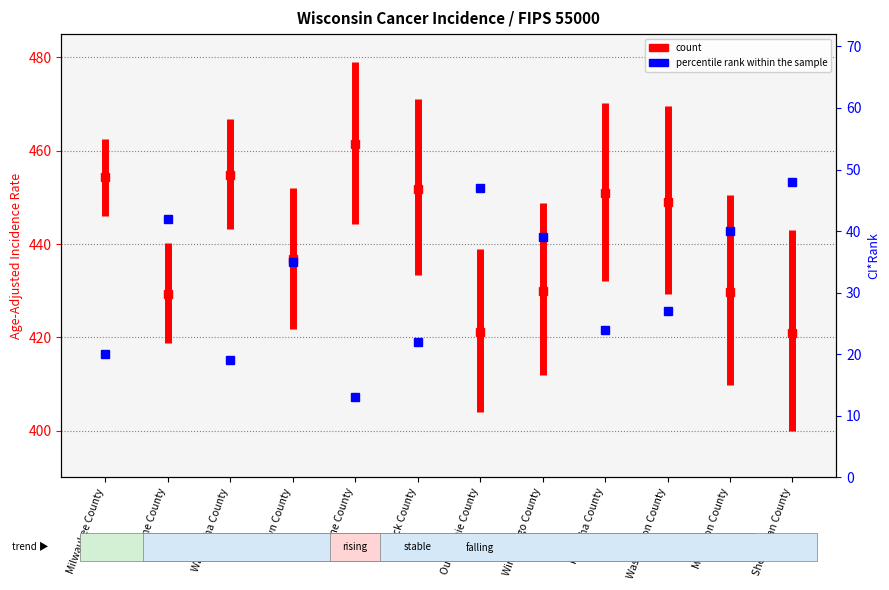

What is the value of the 1st point from the left?

446.1